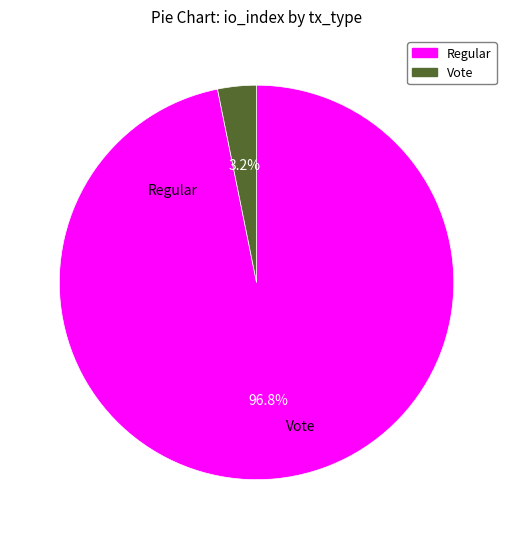

Does any single category account for the majority?

Yes